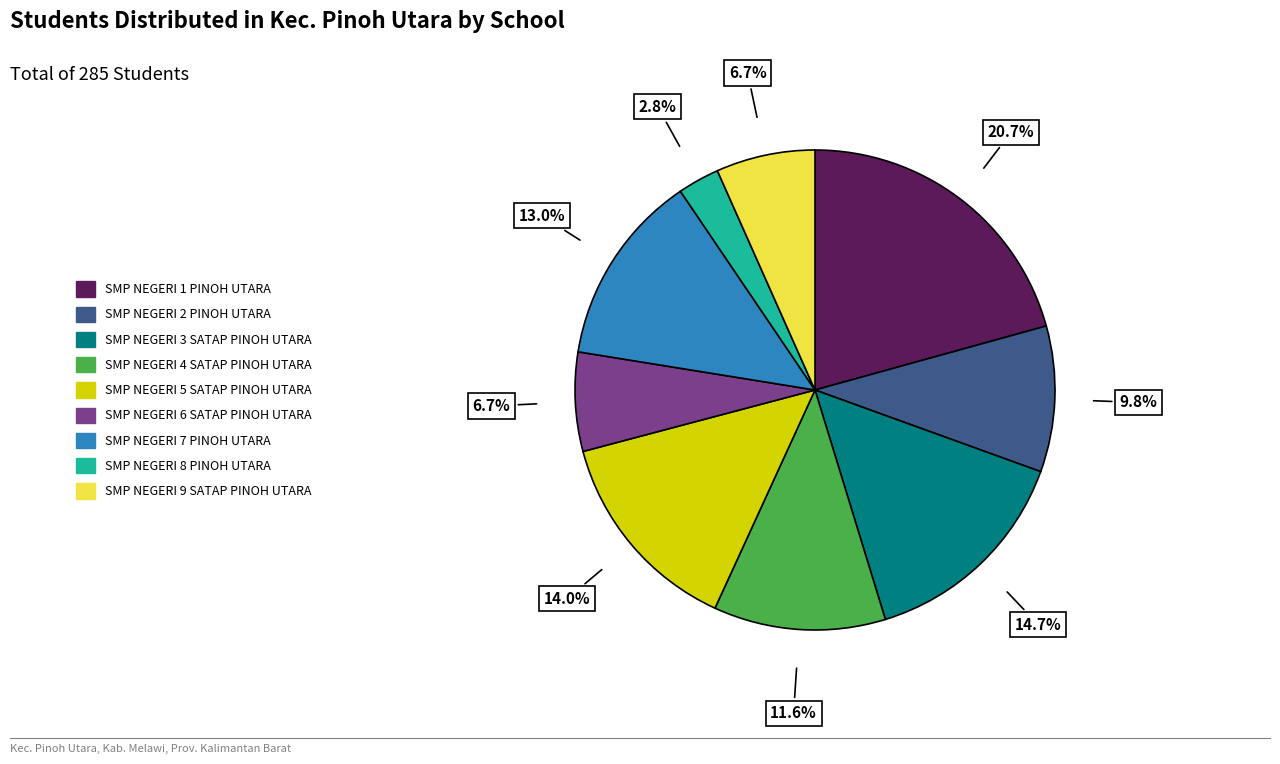

Between SMP NEGERI 5 SATAP PINOH UTARA and SMP NEGERI 8 PINOH UTARA, which is larger?

SMP NEGERI 5 SATAP PINOH UTARA